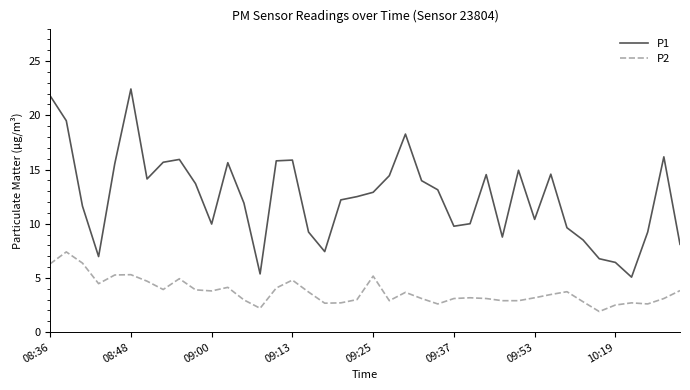

True or false: P2 and P1 cross at least once.

False